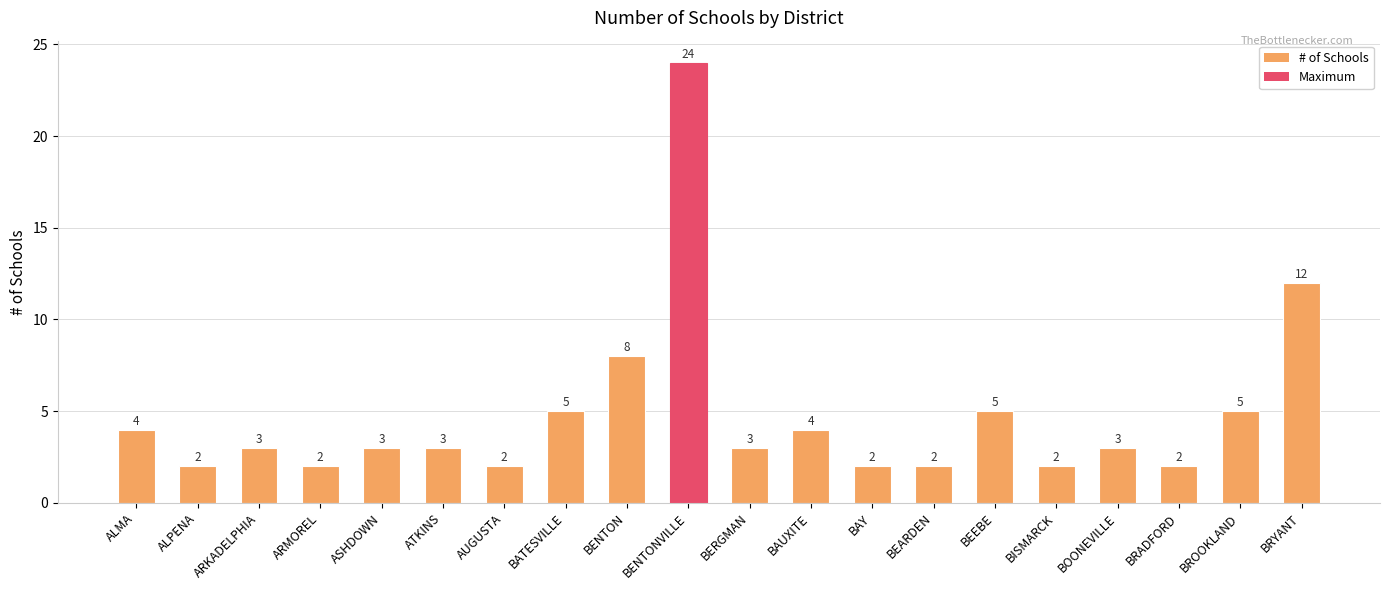

The chart shows a value of 3 at ATKINS. True or false?

True